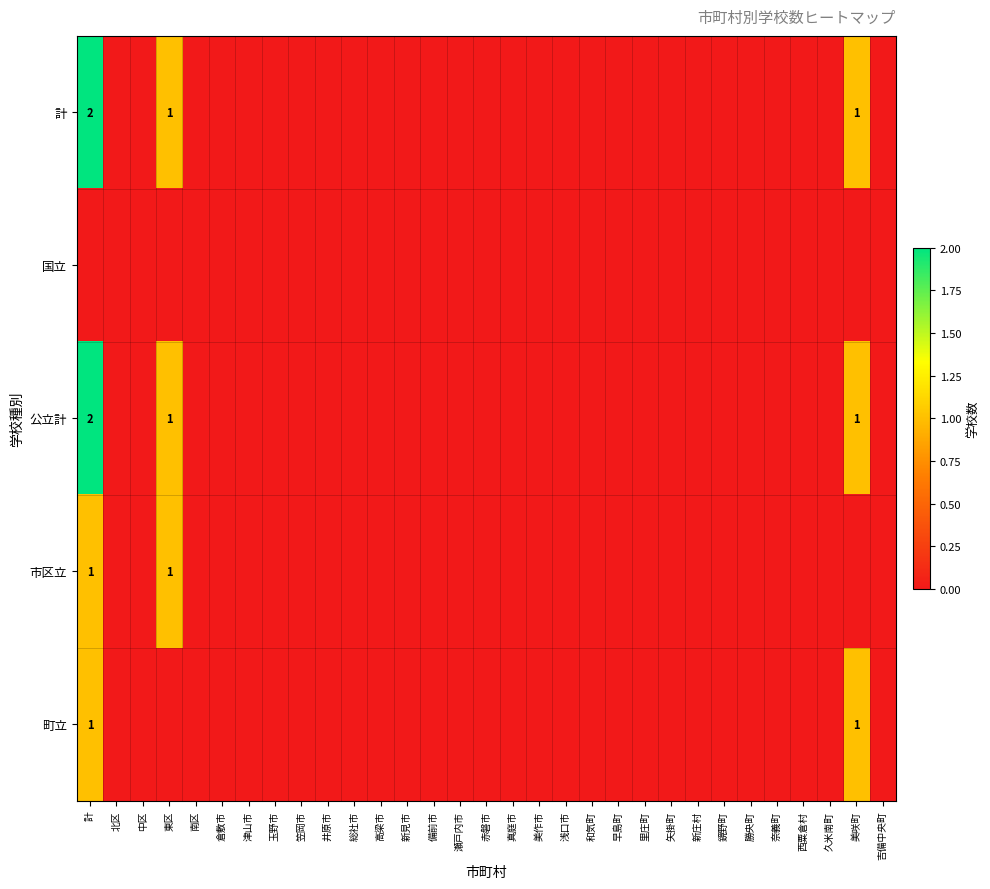

True or false: 市区立 has a value of 2 at 東区.

False